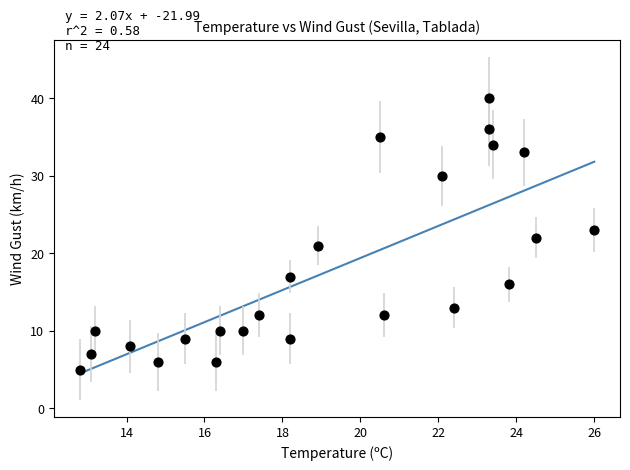

What is the range of Y values (max minus min)?

35